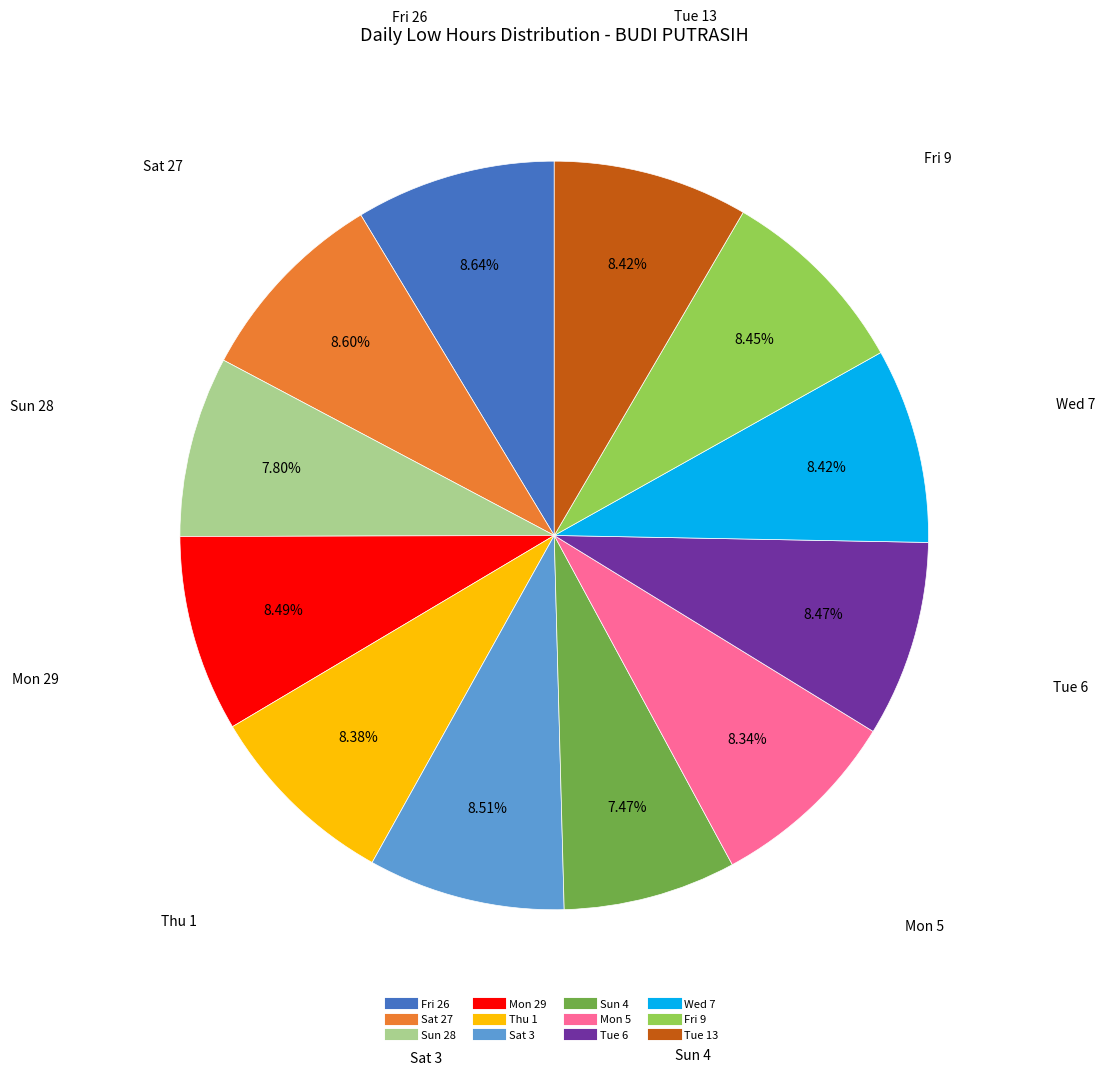

Is there a majority slice in this chart?

No